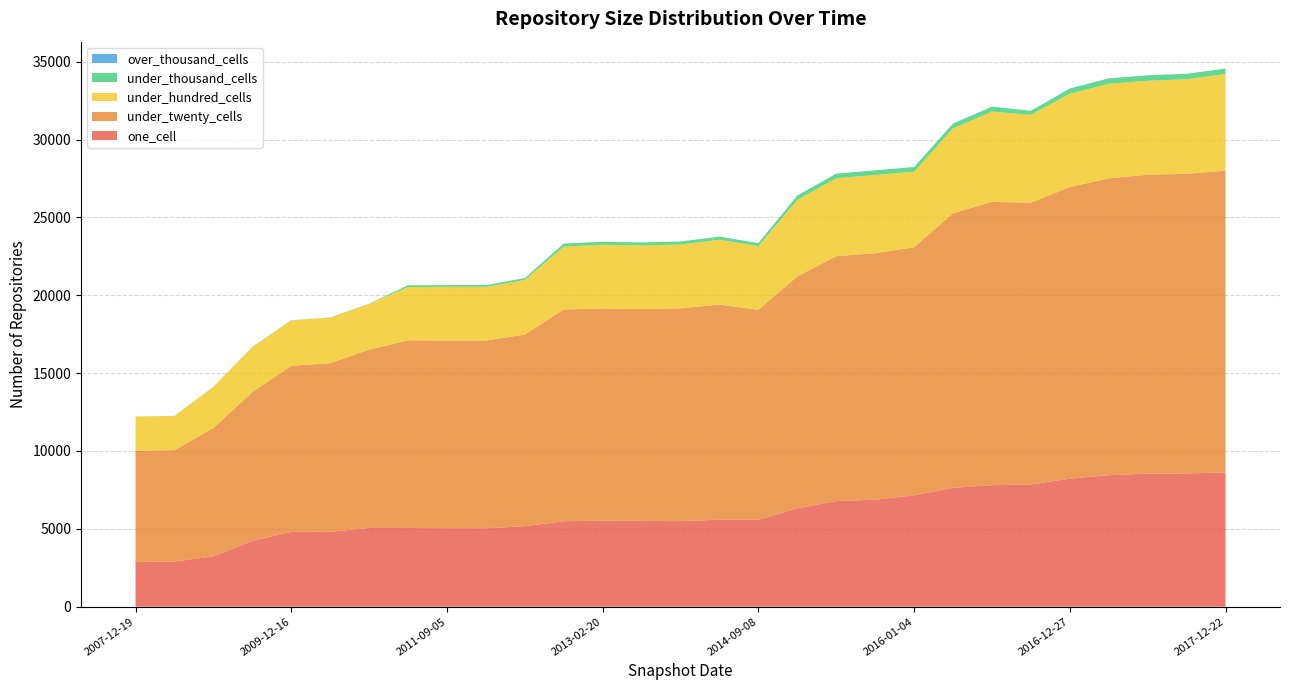

Reading right to left, what are all the values shown in this chart?

one_cell: 2017-12-22=8618	2017-10-12=8562	2017-07-24=8546	2017-04-12=8450	2016-12-27=8219	2016-10-07=7854	2016-07-04=7804	2016-04-05=7636	2016-01-04=7150	2015-10-01=6874	2015-07-03=6784	2015-01-19=6314	2014-09-08=5582	2014-03-28=5584	2013-12-20=5495	2013-09-10=5510	2013-02-20=5521	2012-10-31=5492	2012-07-13=5169	2012-01-18=5039	2011-09-05=5042	2011-02-21=5055	2010-11-17=5058	2010-04-01=4806	2009-12-16=4803	2009-04-06=4222	2008-12-17=3234	2008-06-27=2896	2007-12-19=2874
under_twenty_cells: 2017-12-22=19387	2017-10-12=19243	2017-07-24=19196	2017-04-12=19063	2016-12-27=18729	2016-10-07=18091	2016-07-04=18197	2016-04-05=17635	2016-01-04=15933	2015-10-01=15830	2015-07-03=15726	2015-01-19=14906	2014-09-08=13485	2014-03-28=13821	2013-12-20=13667	2013-09-10=13609	2013-02-20=13629	2012-10-31=13599	2012-07-13=12304	2012-01-18=12061	2011-09-05=12058	2011-02-21=12053	2010-11-17=11449	2010-04-01=10837	2009-12-16=10668	2009-04-06=9560	2008-12-17=8240	2008-06-27=7157	2007-12-19=7134
under_hundred_cells: 2017-12-22=6201	2017-10-12=6071	2017-07-24=6037	2017-04-12=6074	2016-12-27=5997	2016-10-07=5646	2016-07-04=5797	2016-04-05=5446	2016-01-04=4857	2015-10-01=5023	2015-07-03=5009	2015-01-19=4906	2014-09-08=4088	2014-03-28=4166	2013-12-20=4096	2013-09-10=4085	2013-02-20=4094	2012-10-31=4038	2012-07-13=3513	2012-01-18=3439	2011-09-05=3438	2011-02-21=3421	2010-11-17=2936	2010-04-01=2916	2009-12-16=2909	2009-04-06=2880	2008-12-17=2649	2008-06-27=2196	2007-12-19=2207
under_thousand_cells: 2017-12-22=354	2017-10-12=349	2017-07-24=350	2017-04-12=345	2016-12-27=335	2016-10-07=260	2016-07-04=319	2016-04-05=312	2016-01-04=300	2015-10-01=299	2015-07-03=295	2015-01-19=277	2014-09-08=197	2014-03-28=198	2013-12-20=195	2013-09-10=193	2013-02-20=193	2012-10-31=193	2012-07-13=117	2012-01-18=115	2011-09-05=115	2011-02-21=115	2010-11-17=18	2010-04-01=18	2009-12-16=18	2009-04-06=18	2008-12-17=4	2008-06-27=3	2007-12-19=3
over_thousand_cells: 2017-12-22=0	2017-10-12=0	2017-07-24=0	2017-04-12=0	2016-12-27=0	2016-10-07=0	2016-07-04=0	2016-04-05=0	2016-01-04=0	2015-10-01=0	2015-07-03=0	2015-01-19=0	2014-09-08=0	2014-03-28=0	2013-12-20=0	2013-09-10=0	2013-02-20=0	2012-10-31=0	2012-07-13=0	2012-01-18=0	2011-09-05=0	2011-02-21=0	2010-11-17=0	2010-04-01=0	2009-12-16=0	2009-04-06=0	2008-12-17=0	2008-06-27=0	2007-12-19=0